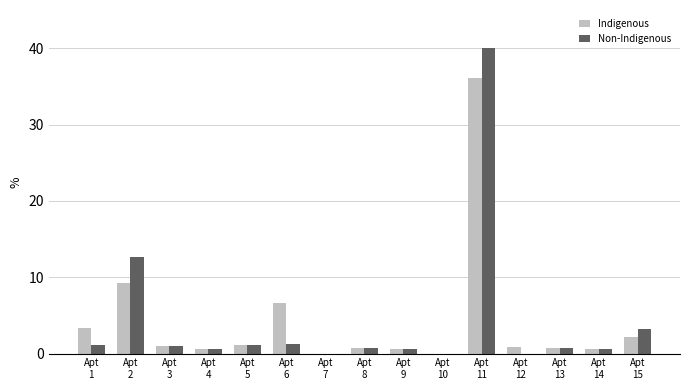

What is the greatest value displayed?

40.0